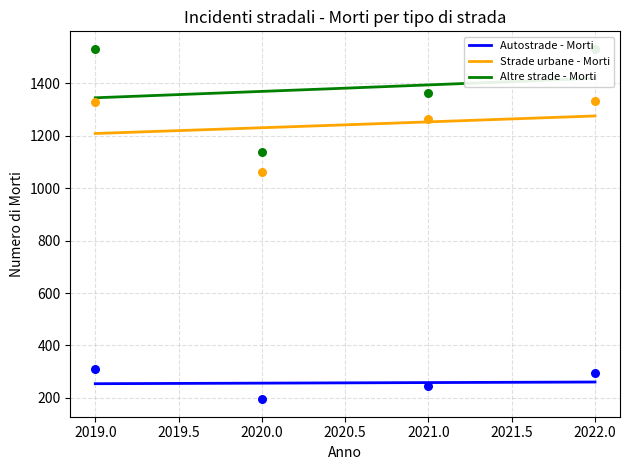

What are all the series names shown in the legend?

Autostrade - Morti, Strade urbane - Morti, Altre strade - Morti